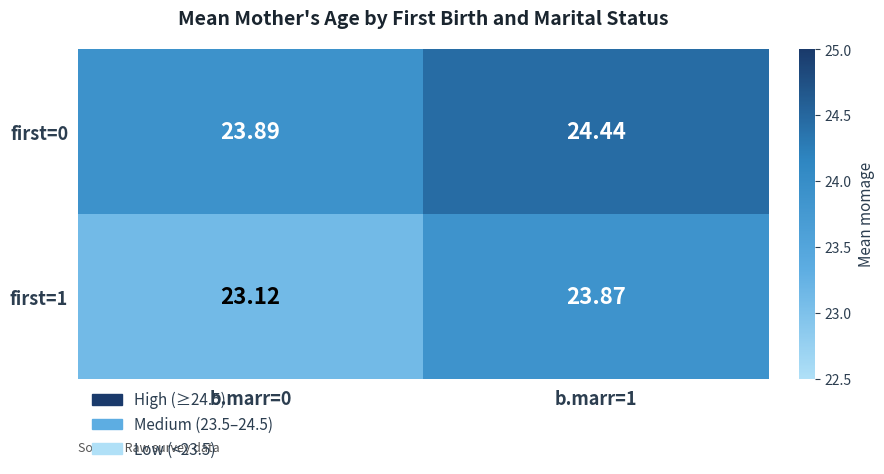

Is the value of first=0 at b.marr=0 greater than the value of first=1 at b.marr=0?

Yes